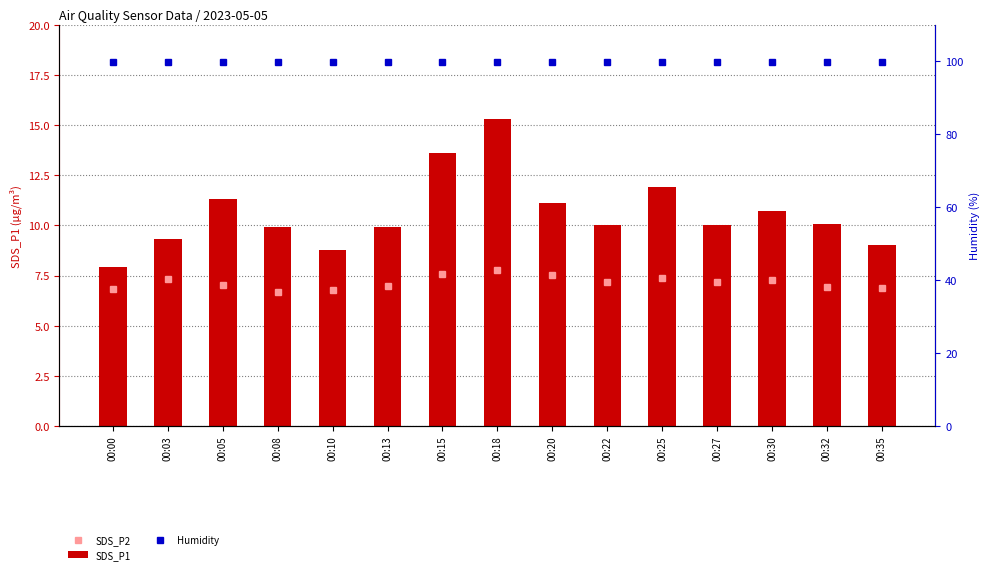

What is the difference between the SDS_P1 values at 00:08 and 00:05?

1.4